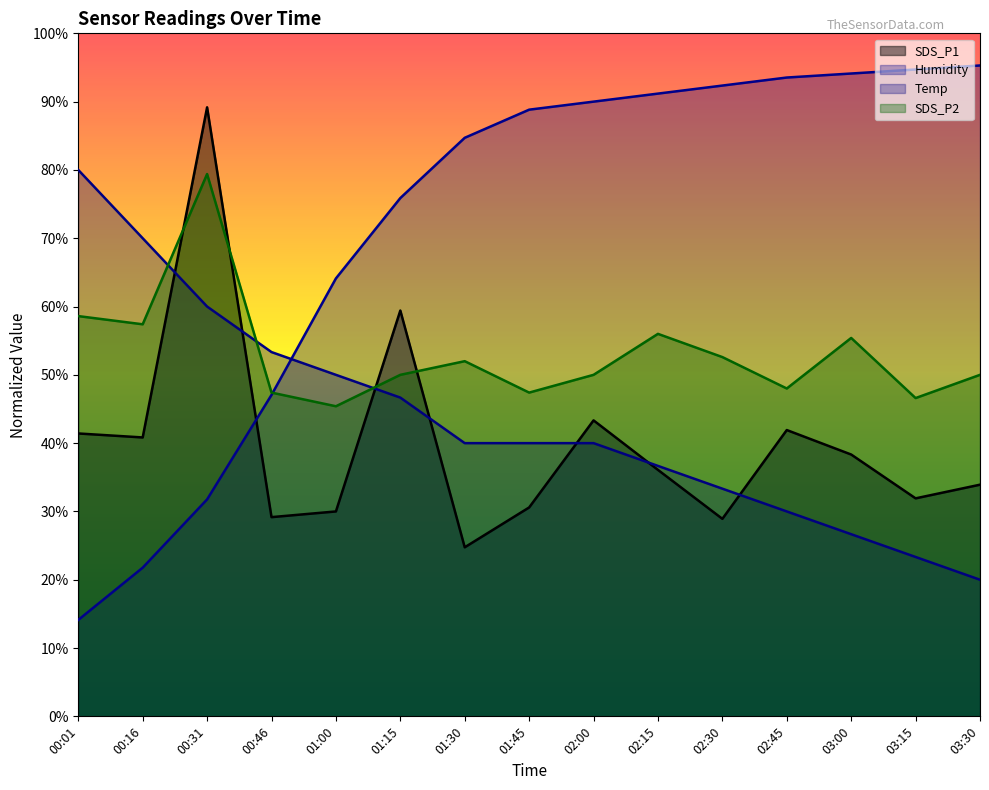

The SDS_P1 series shows 73.8 at 02:45. True or false?

False